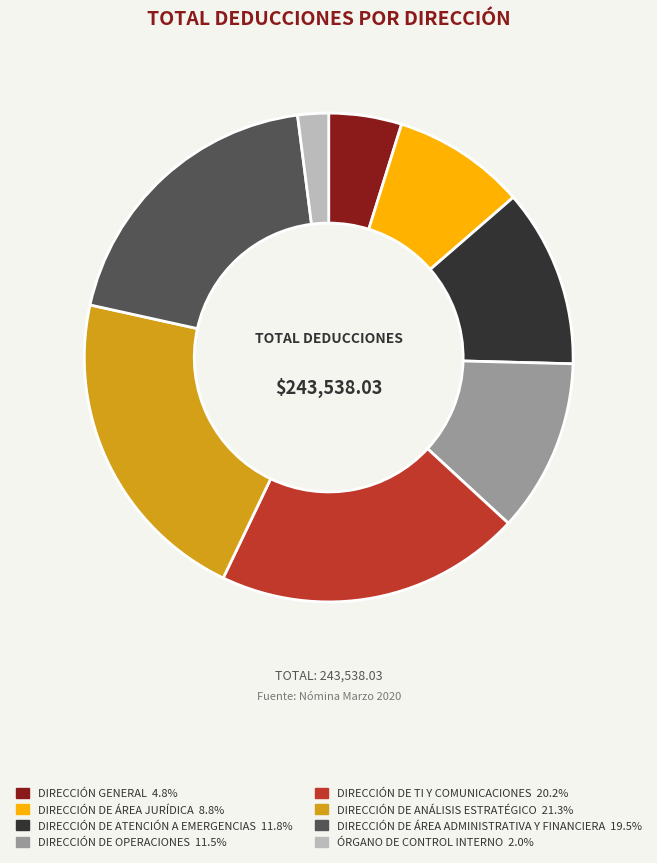

Is there a majority slice in this chart?

No